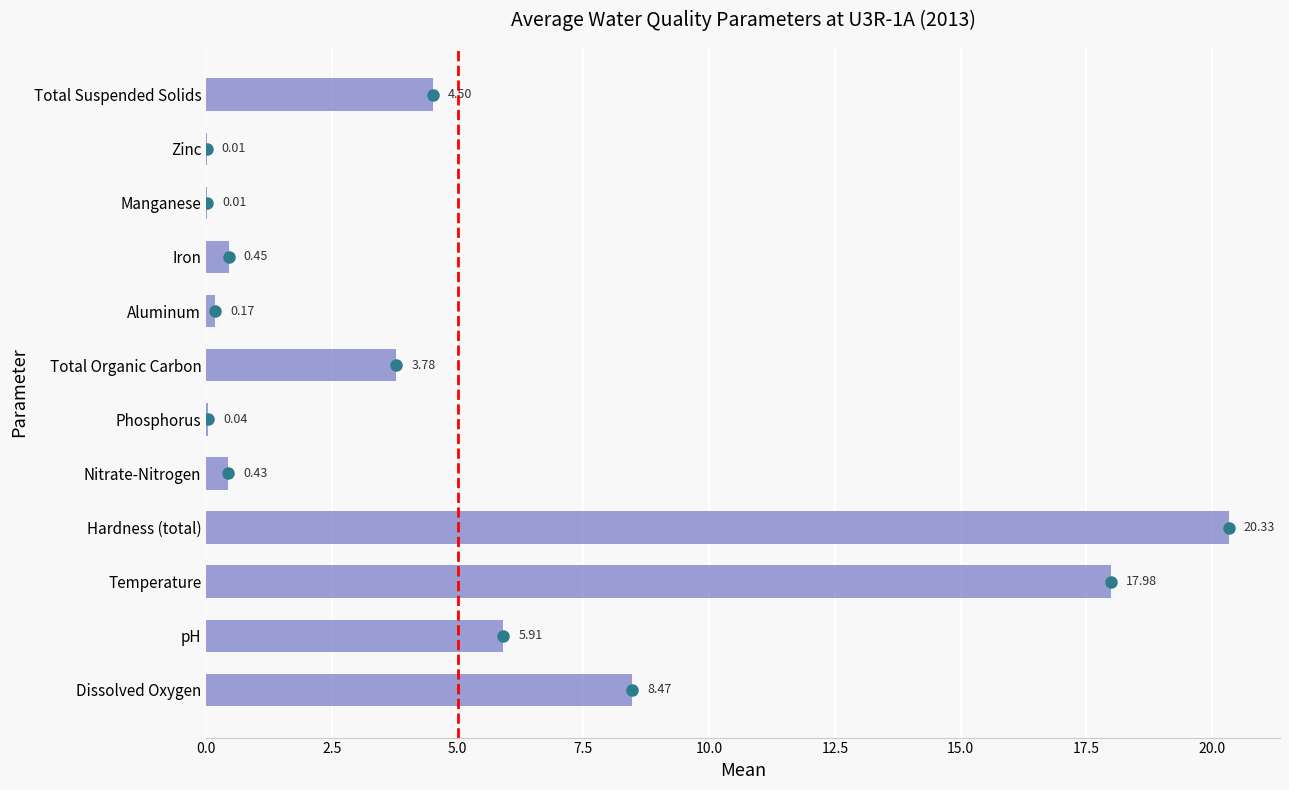

What is the sum of the values at Total Suspended Solids and Manganese?

4.5